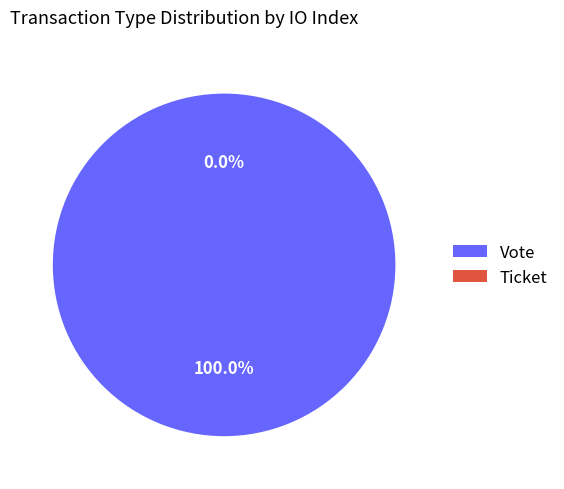

Which category has the smallest portion of the pie?

Ticket